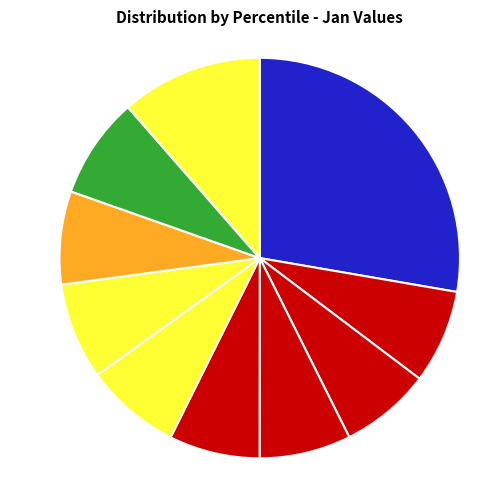

Combined, do pct45 and pct55 account for over 50%?

No